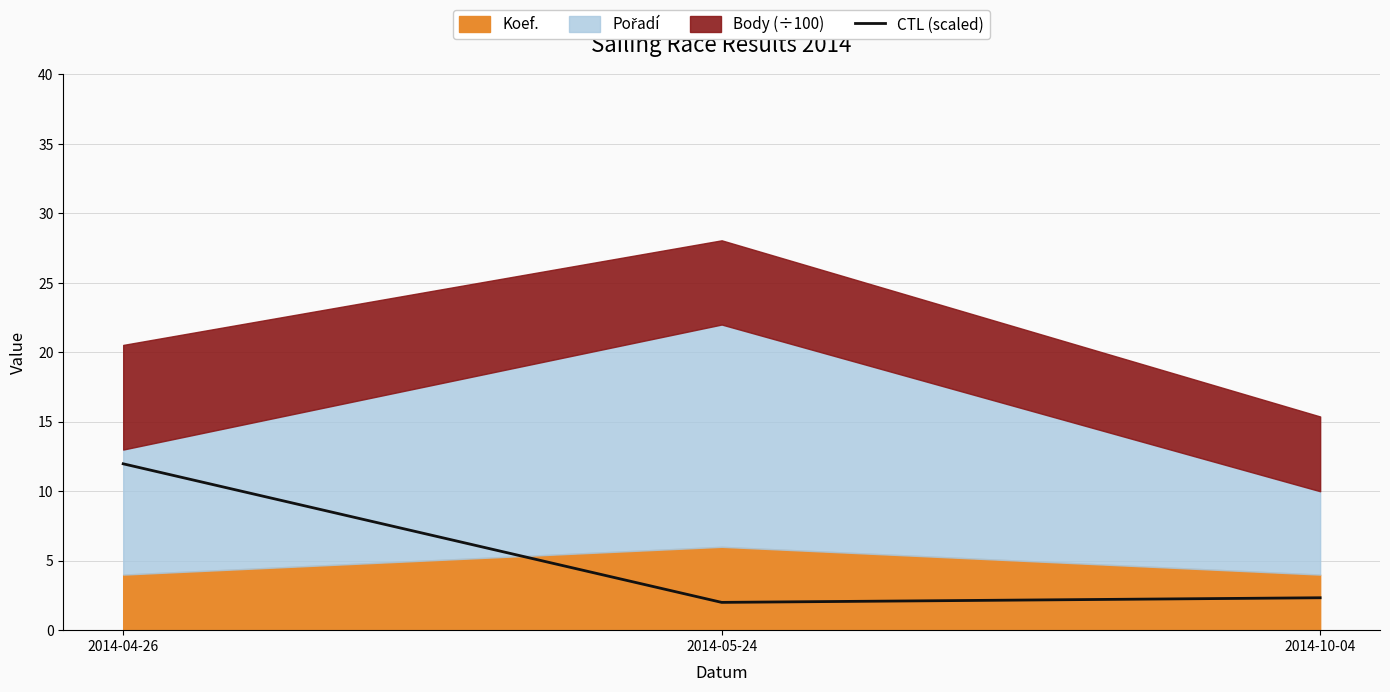

At which label does CTL (scaled) reach its peak?

2014-04-26